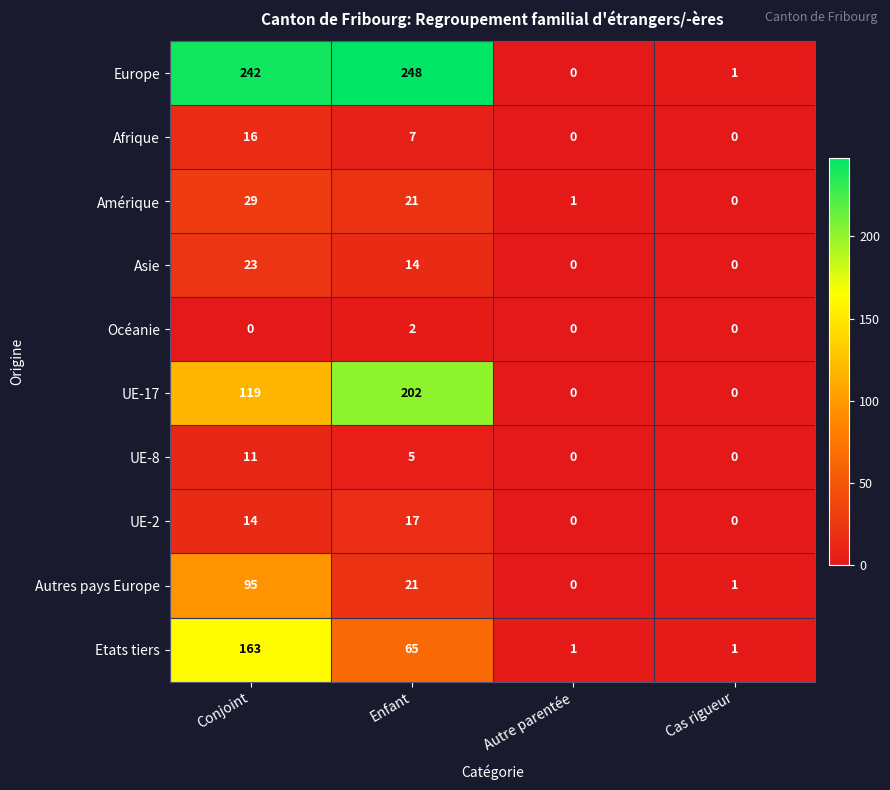

The UE-17 series shows 202 at Enfant. True or false?

True